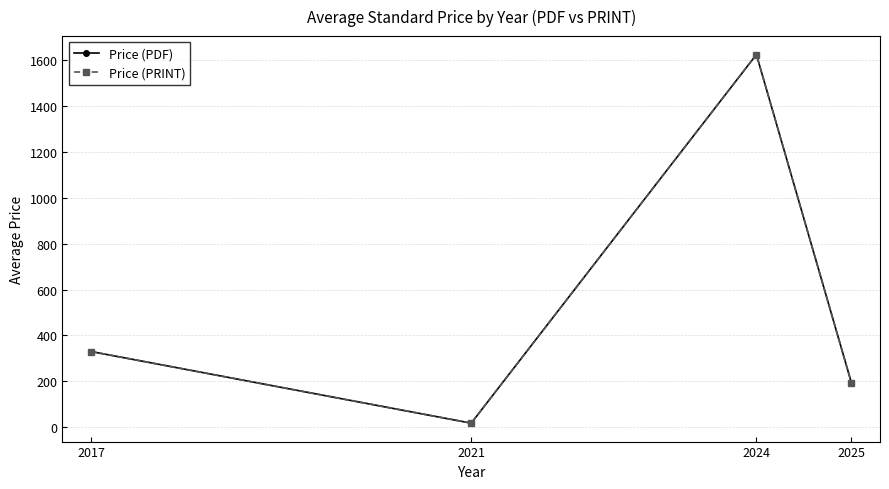

Does the chart have visible grid lines?

Yes